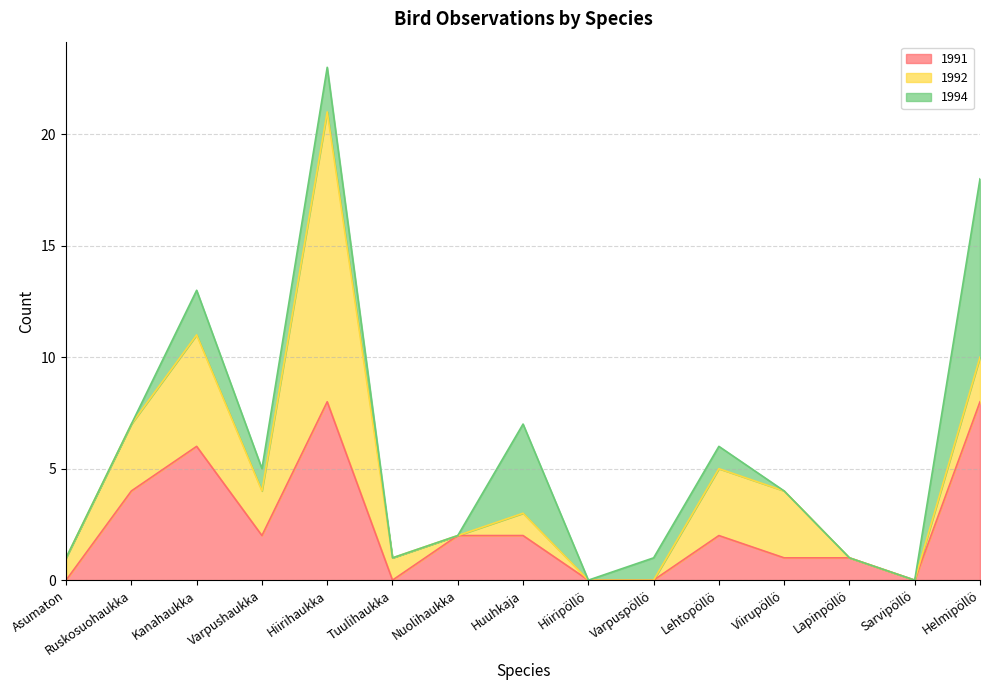

True or false: 1994 has a value of 0 at Asumaton.

True